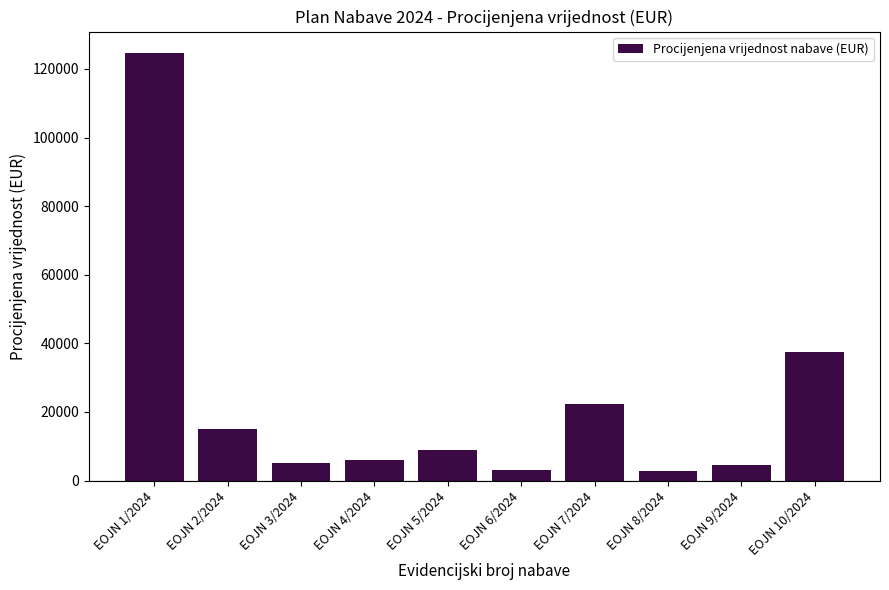

What is the greatest value displayed?

124680.0